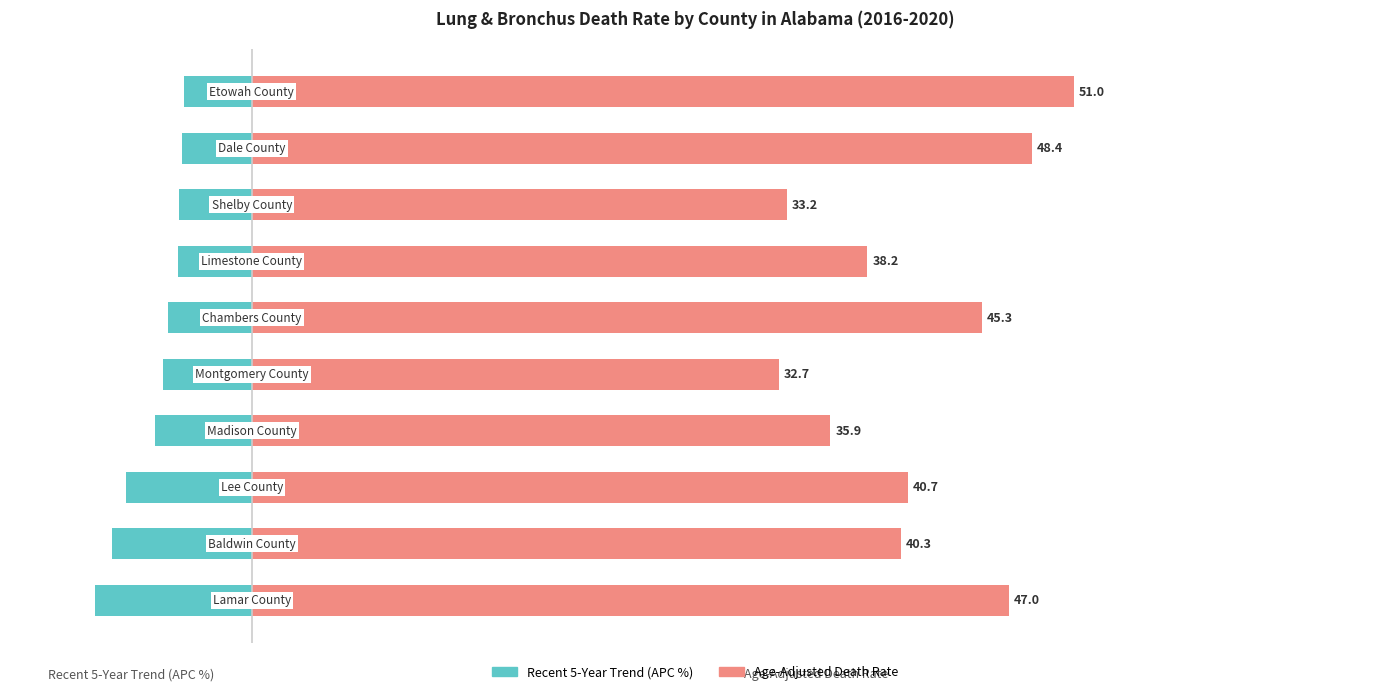

What is the smallest value displayed?

-9.7